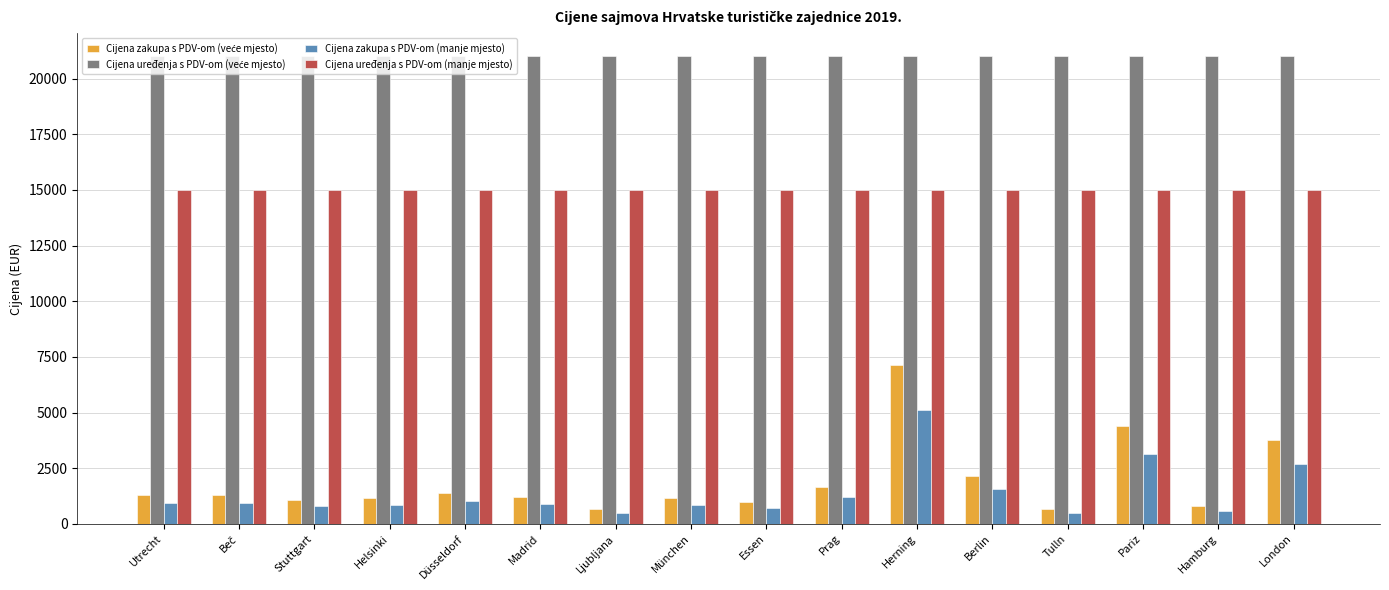

What position from the right is Tulln?

4